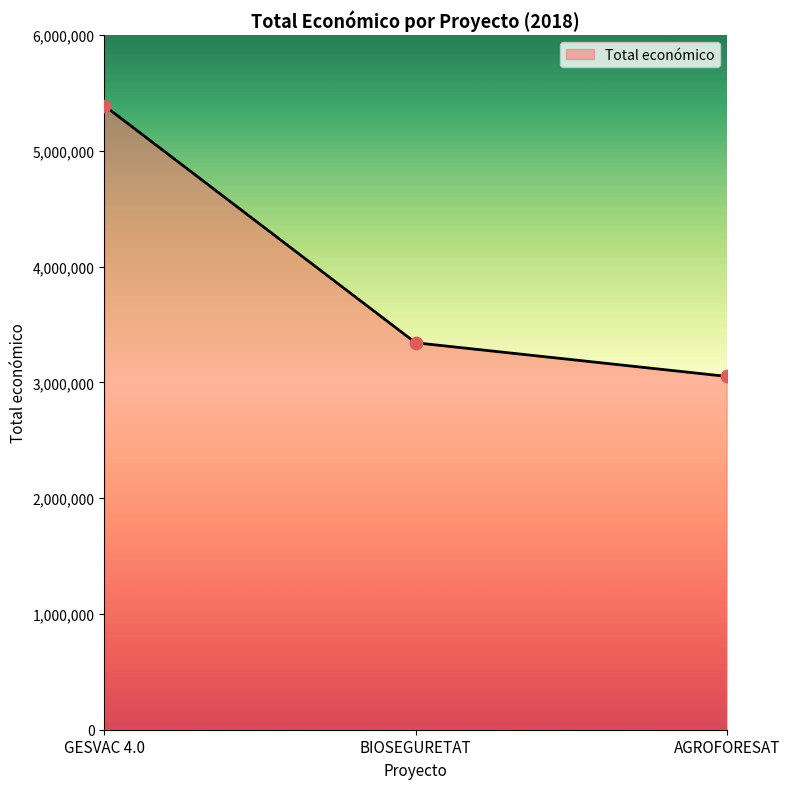

Approximately how many times larger is the value at BIOSEGURETAT compared to GESVAC 4.0?

0.6